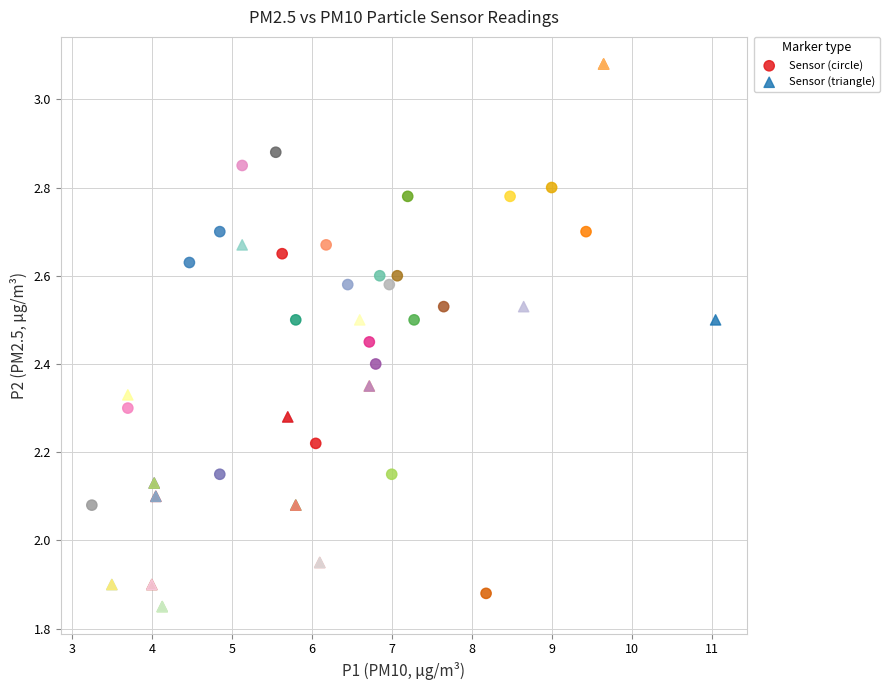

Which series has the widest spread of Y values?

Sensor (triangle)